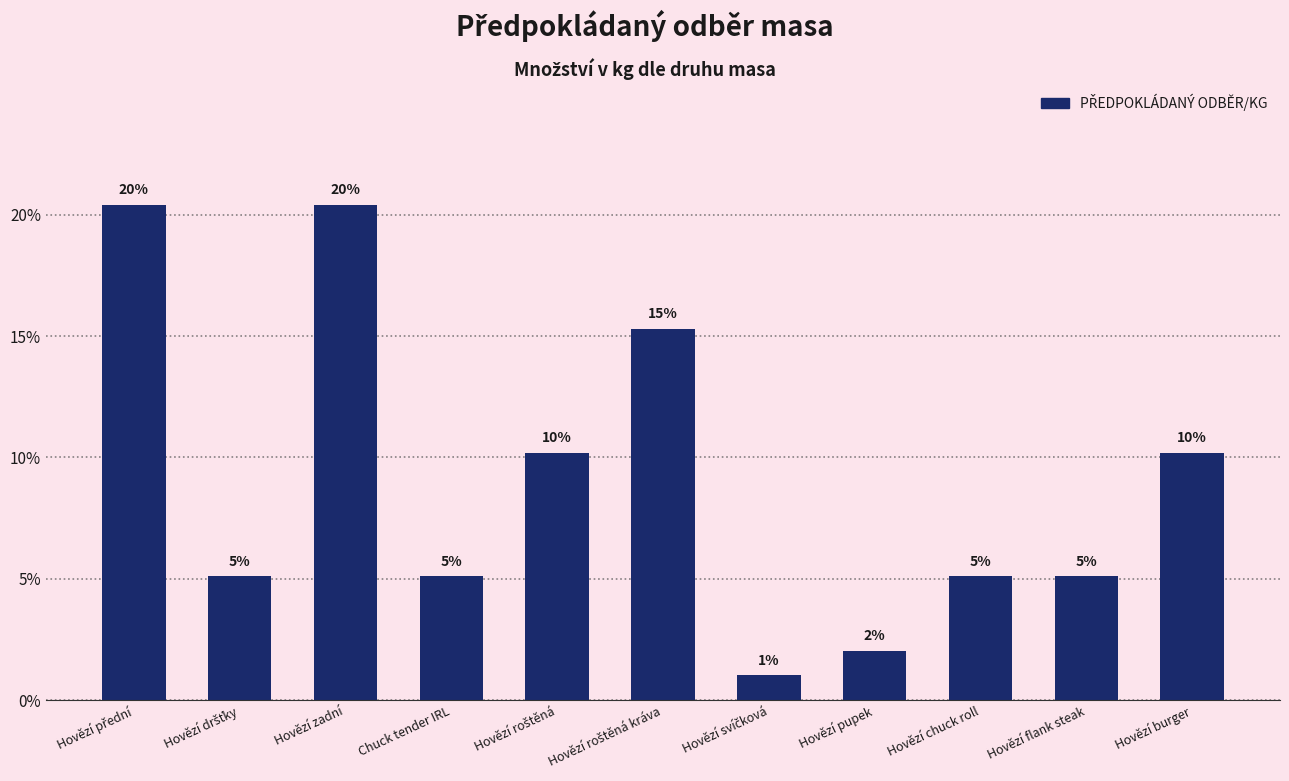

Approximately how many times larger is the value at Hovězí zadní compared to Hovězí roštěná?

2.0